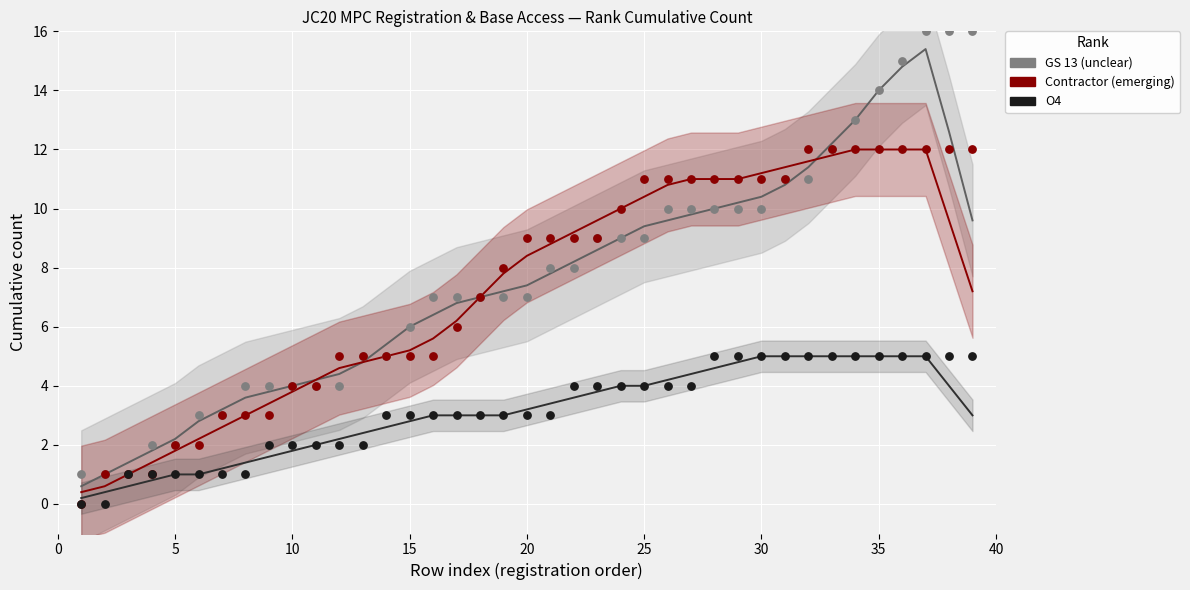

Which series contains the highest Y value?

GS 13 (unclear)